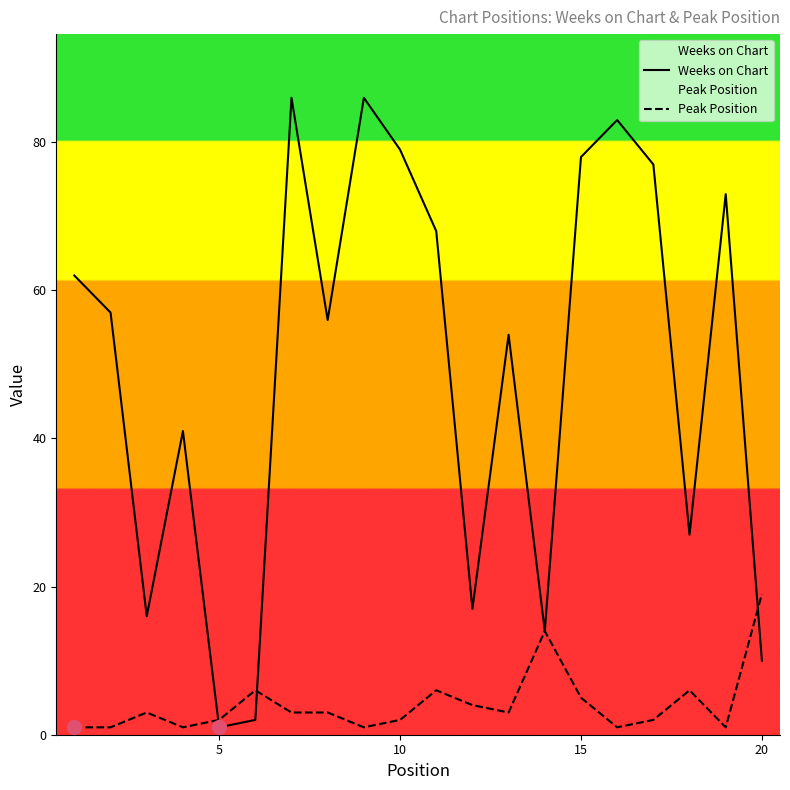

Is it true that Weeks on Chart equals 21 at 10?

False